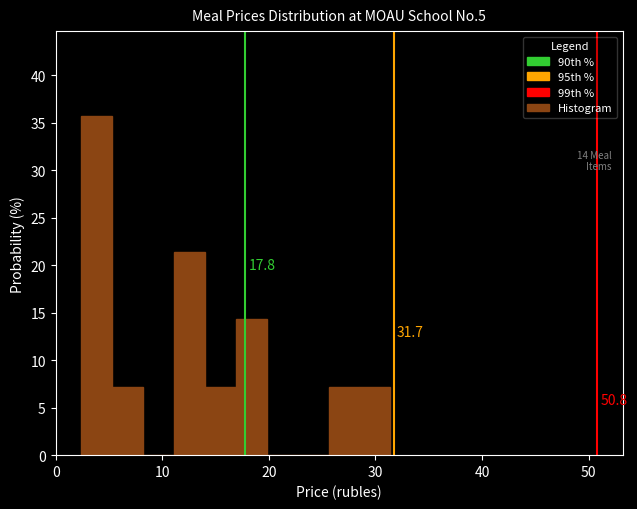

Read against the x-axis, roughly where is the centre of the tallest bar?

4